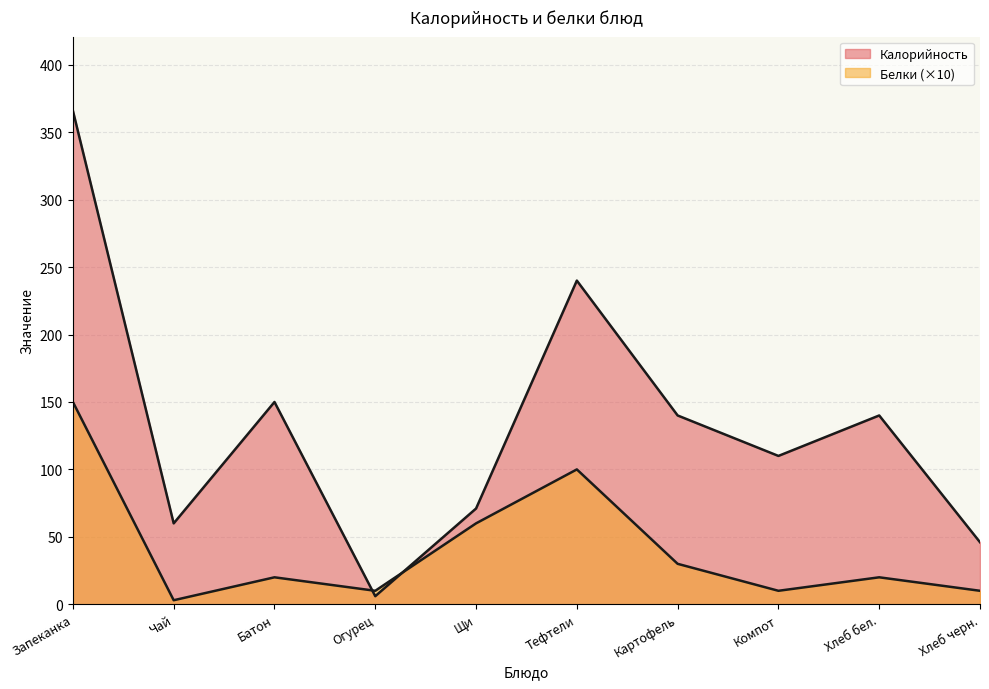

Reading right to left, list all the values displayed in this chart.

Калорийность: Хлеб черн.=46	Хлеб бел.=140	Компот=110	Картофель=140	Тефтели=240	Щи=71	Огурец=6	Батон=150	Чай=60	Запеканка=366
Белки: Хлеб черн.=10	Хлеб бел.=20	Компот=10	Картофель=30	Тефтели=100	Щи=60	Огурец=10	Батон=20	Чай=3	Запеканка=150